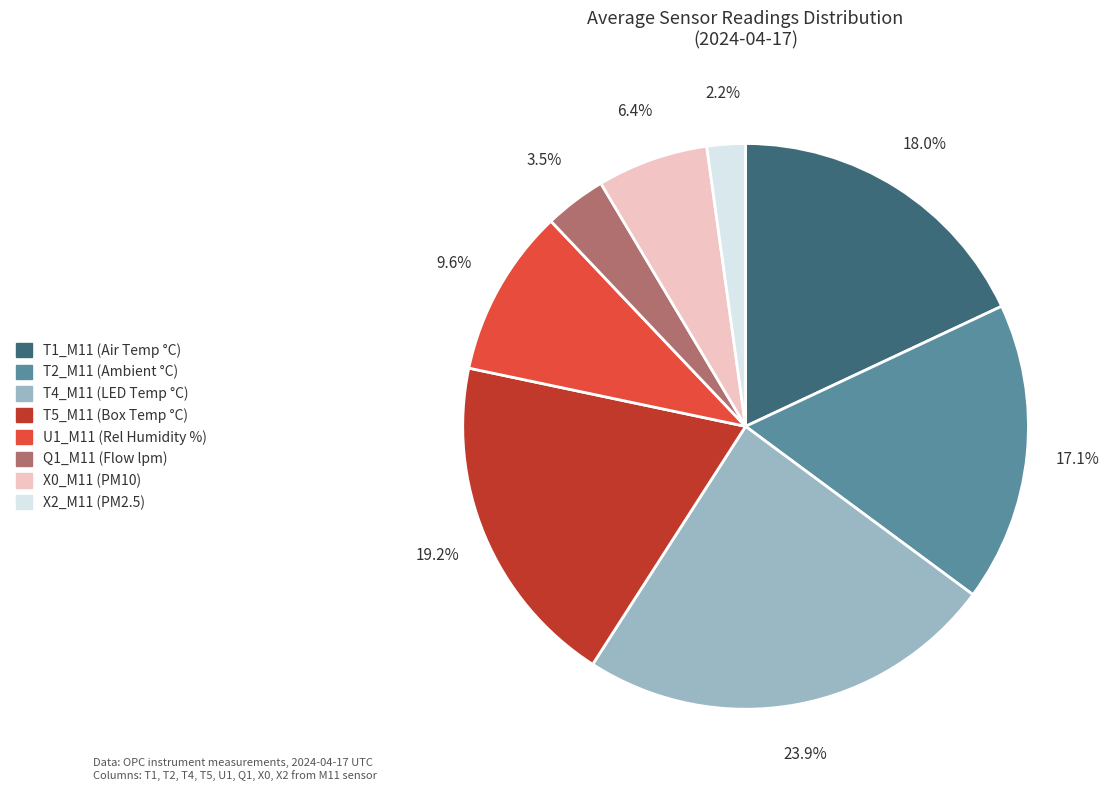

Which slice is the smallest?

X2_M11 (PM2.5)